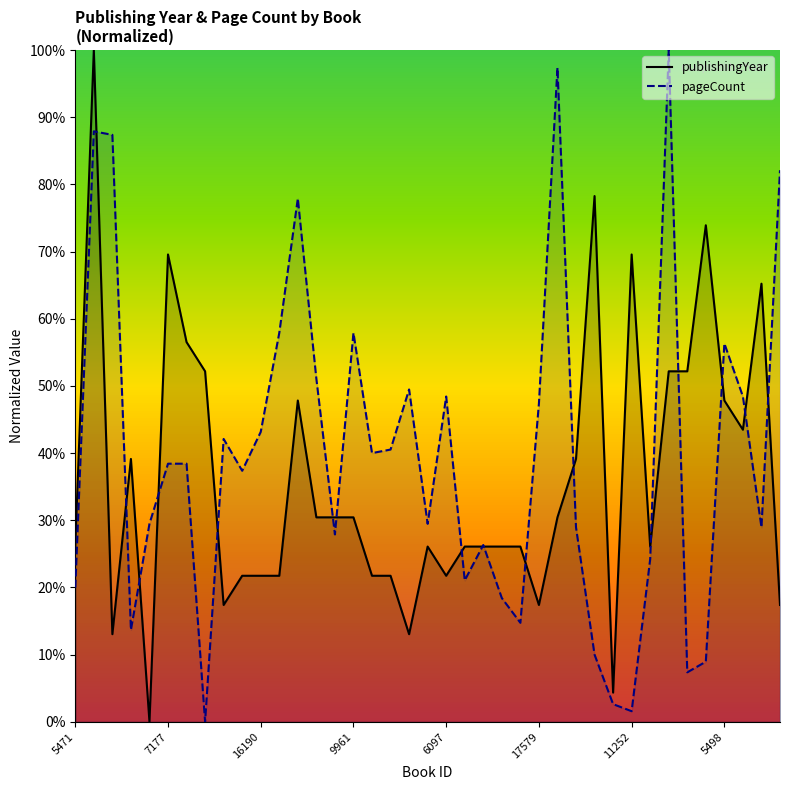

What value does the publishingYear series have at 16190?

0.2